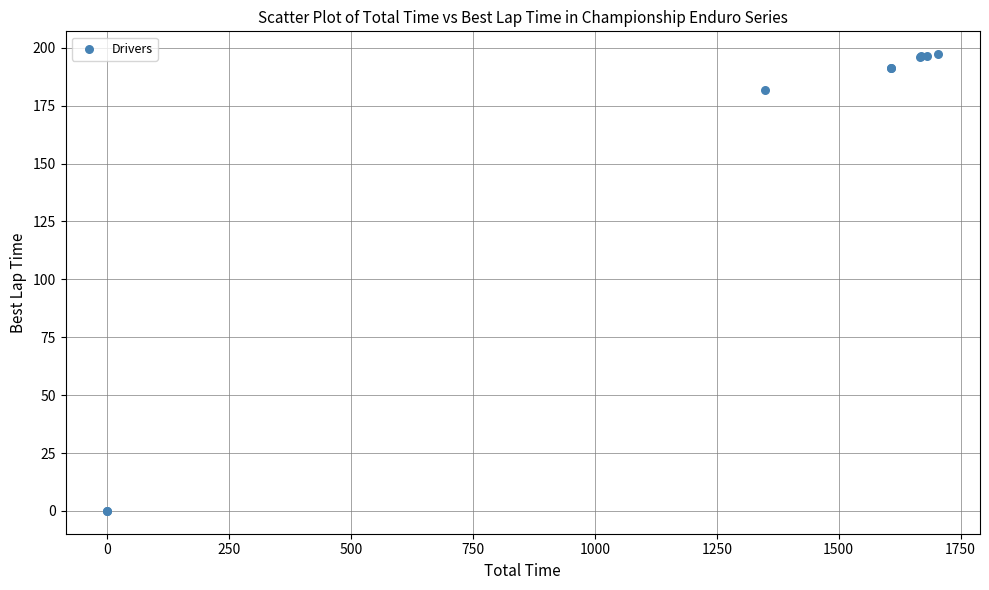

What Y value in the scatter plot is closest to 98?

181.8